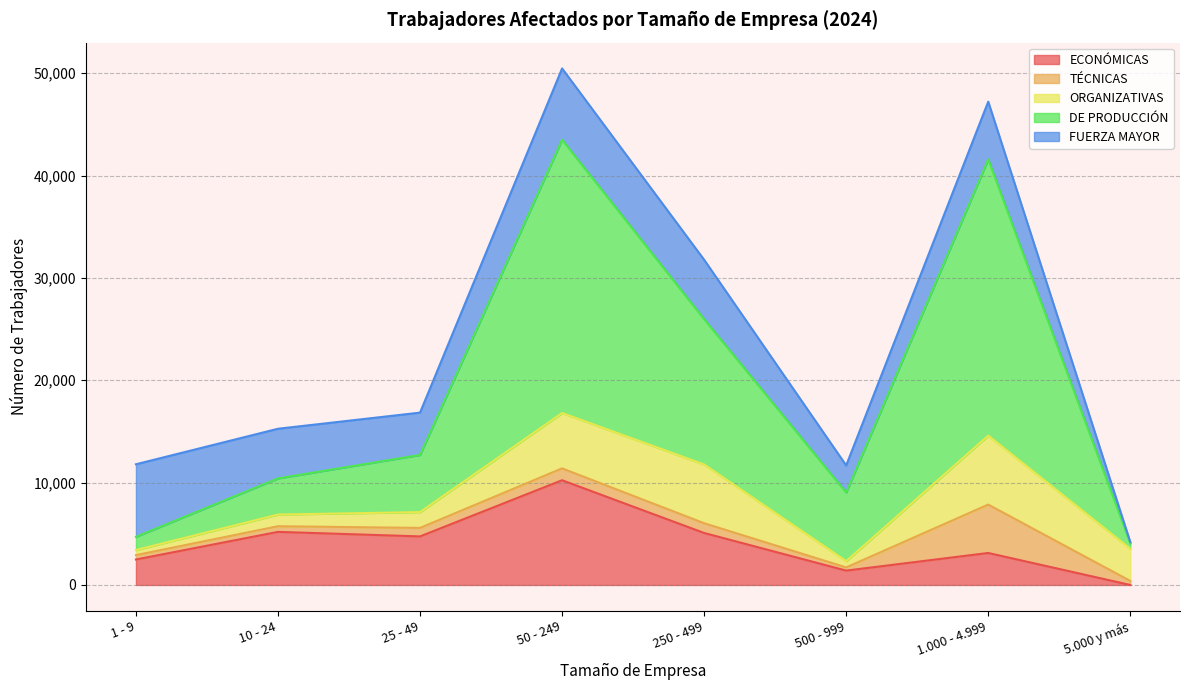

The value of ORGANIZATIVAS at 5.000 y más is 3140. True or false?

True